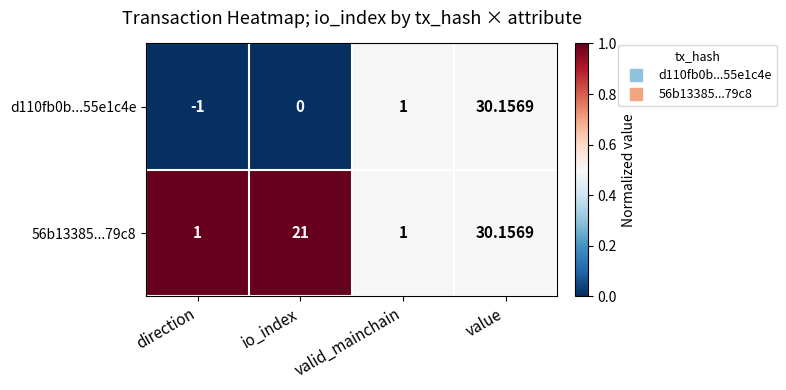

List the labels in order of d110fb0b...55e1c4e value, smallest first.

direction, io_index, valid_mainchain, value